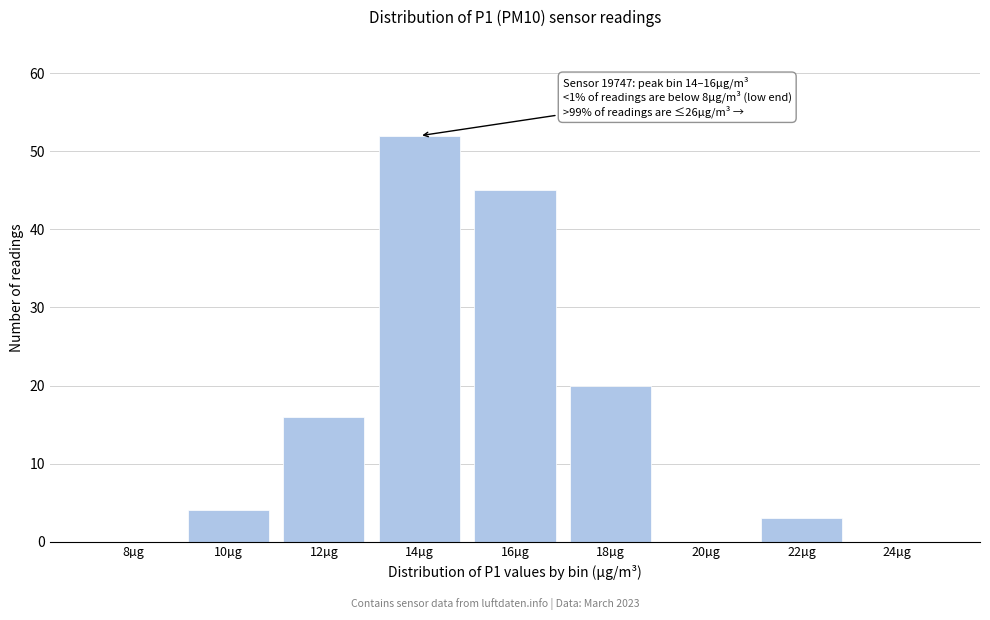

Reading left to right, transcribe all the data shown in this chart.

8µg=0	10µg=4	12µg=16	14µg=52	16µg=45	18µg=20	20µg=0	22µg=3	24µg=0